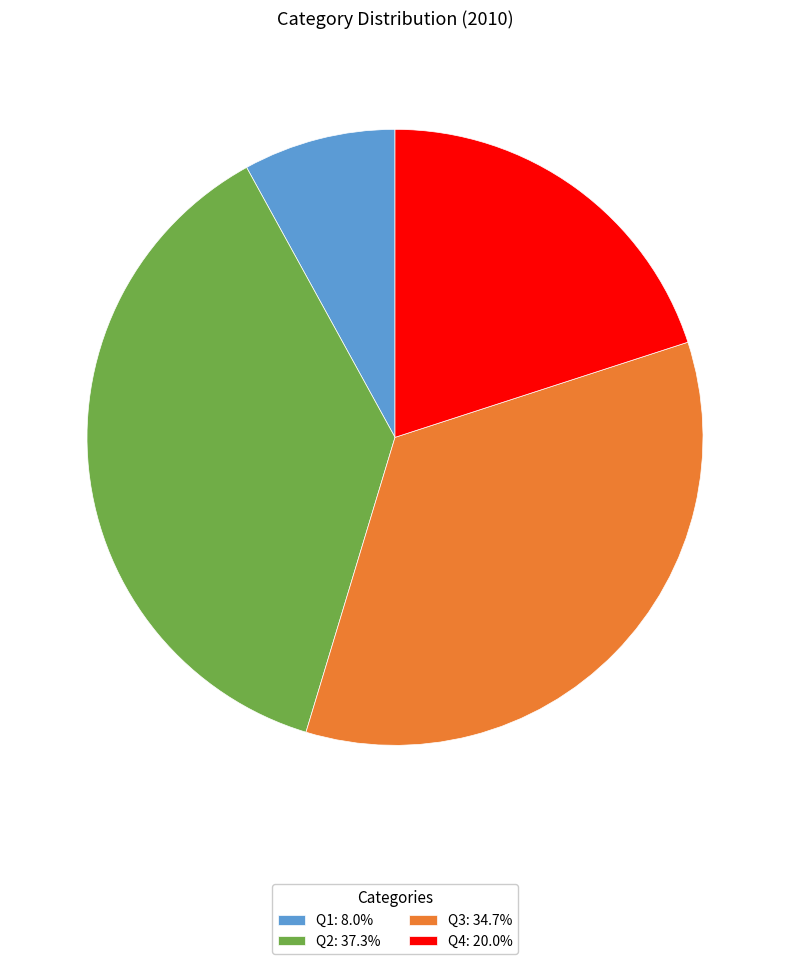

What is the ratio of the value at Q2: 37.3% to the value at Q4: 20.0%?

1.9